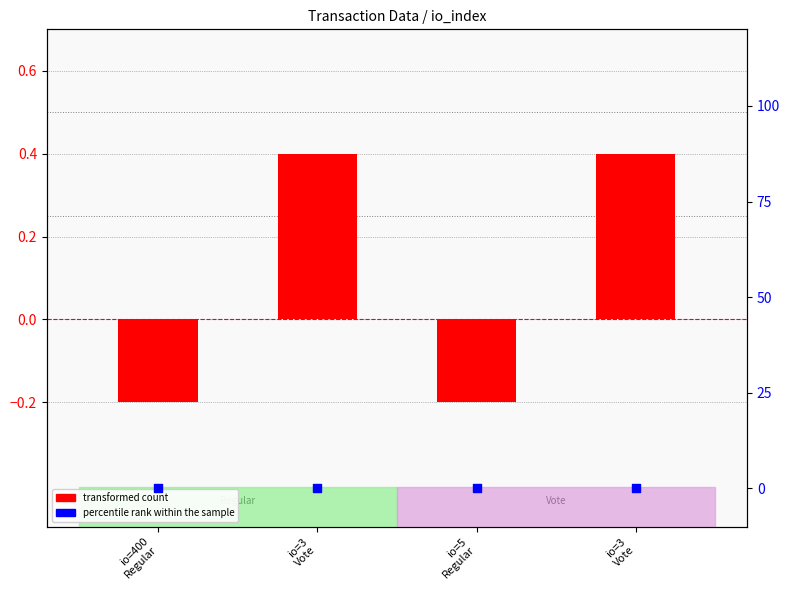

What are all the series names shown in the legend?

transformed count, percentile rank within the sample